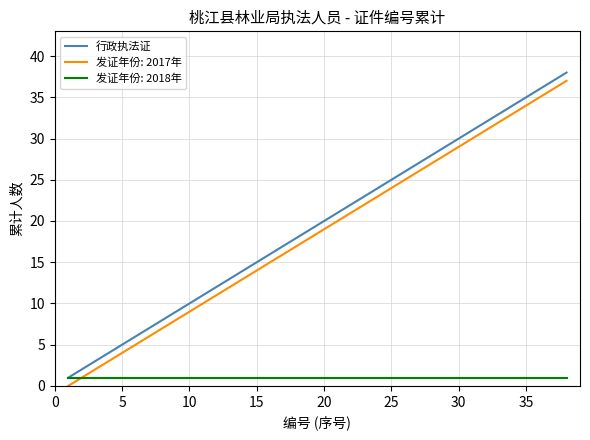

What is the maximum value shown in the chart?

38